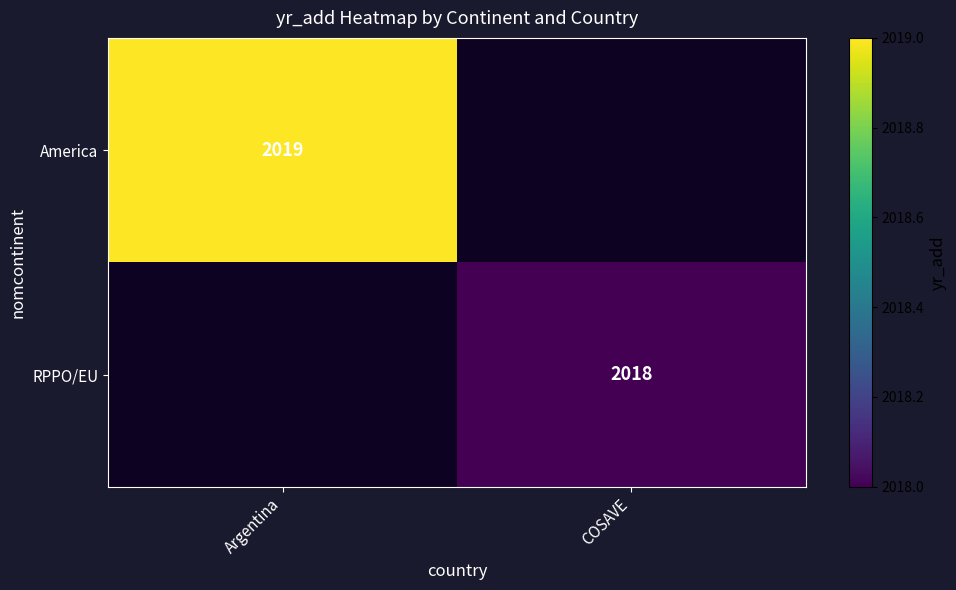

The value of America at Argentina is 2710. True or false?

False